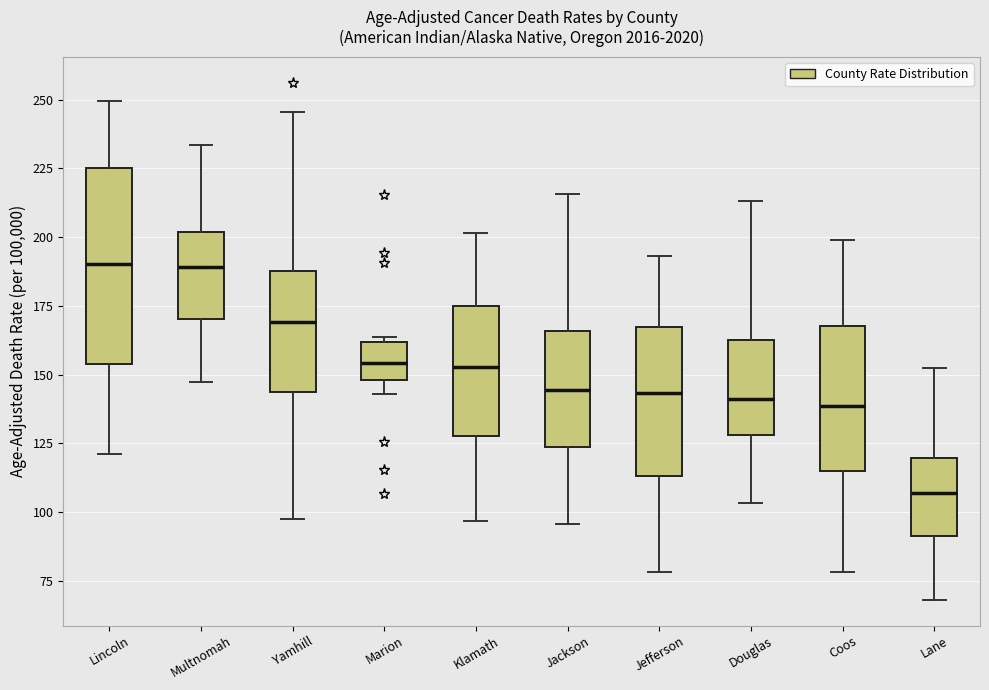

Which box's median line is the lowest?

Lane